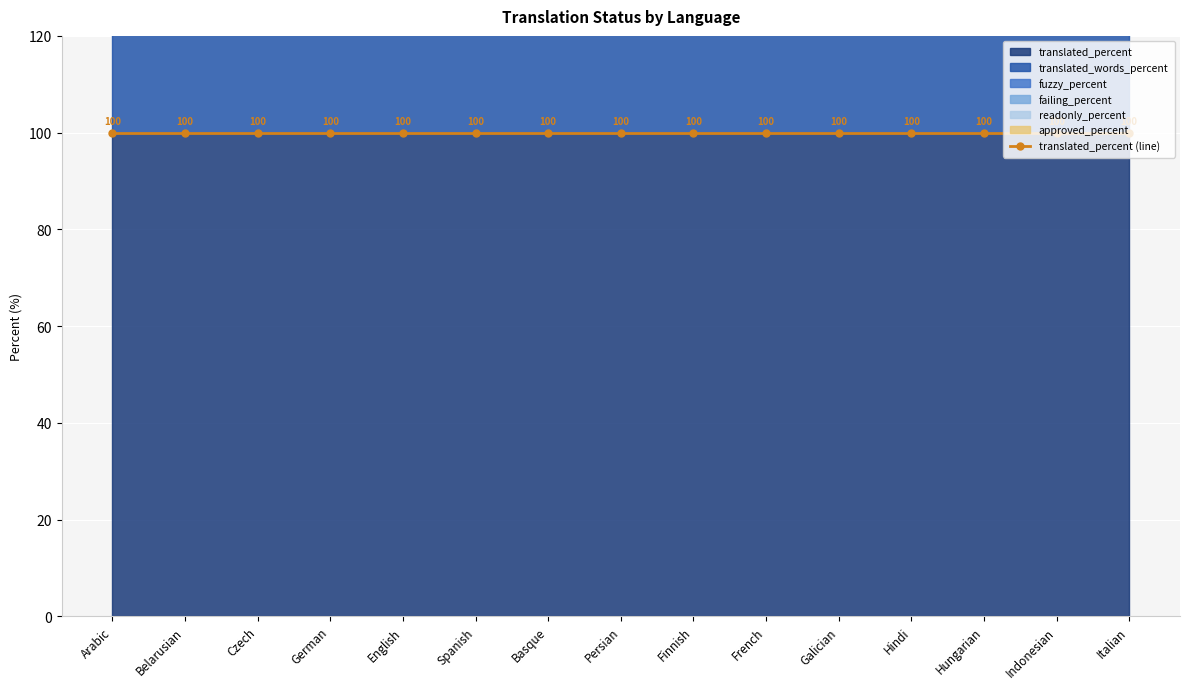

What is the total value across all series at Czech?

200